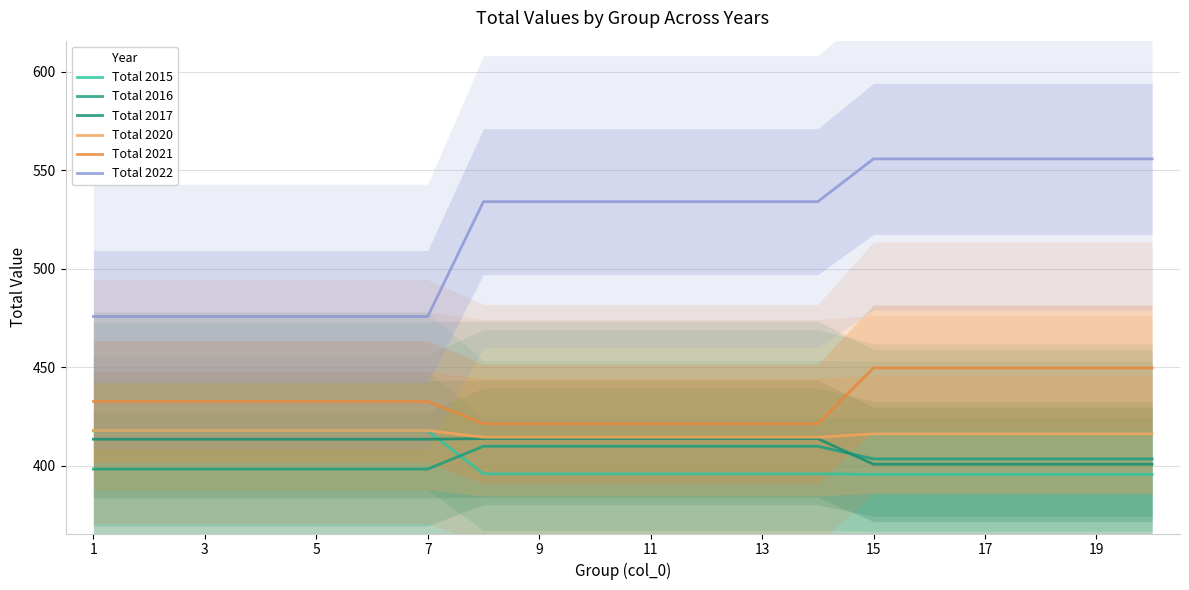

What is the smallest value displayed?

395.7